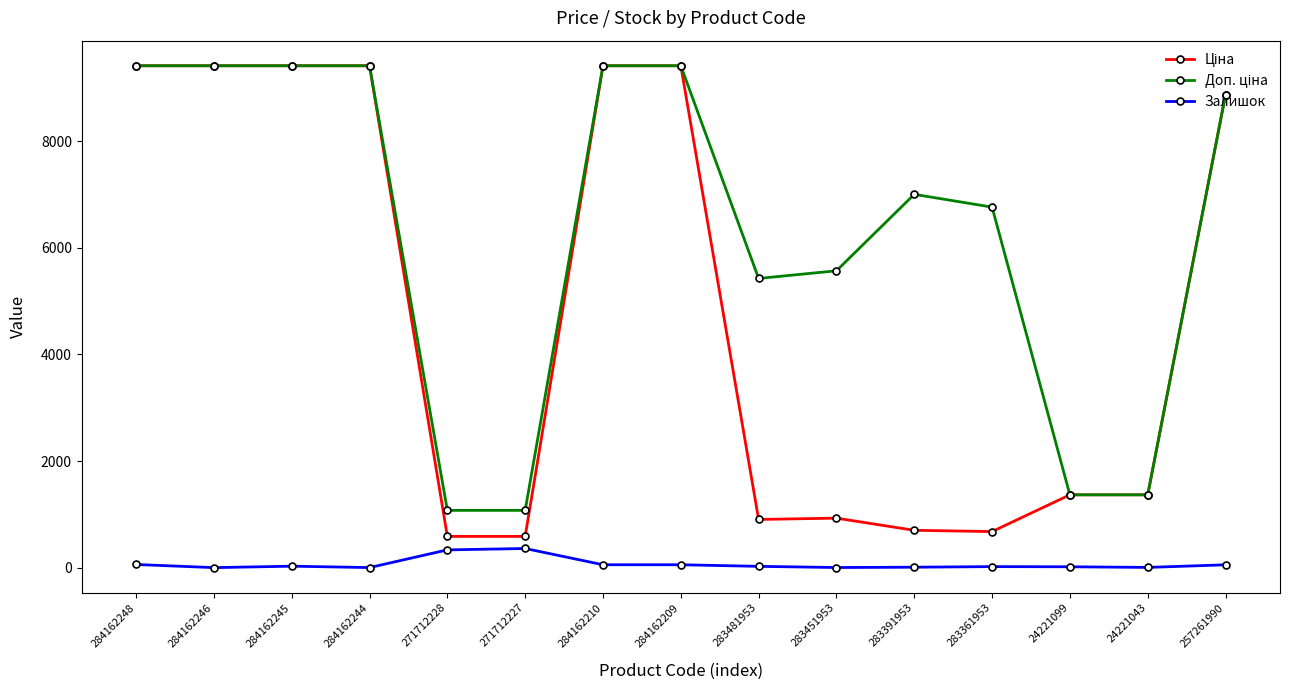

Does the chart display data point markers on the line(s)?

Yes